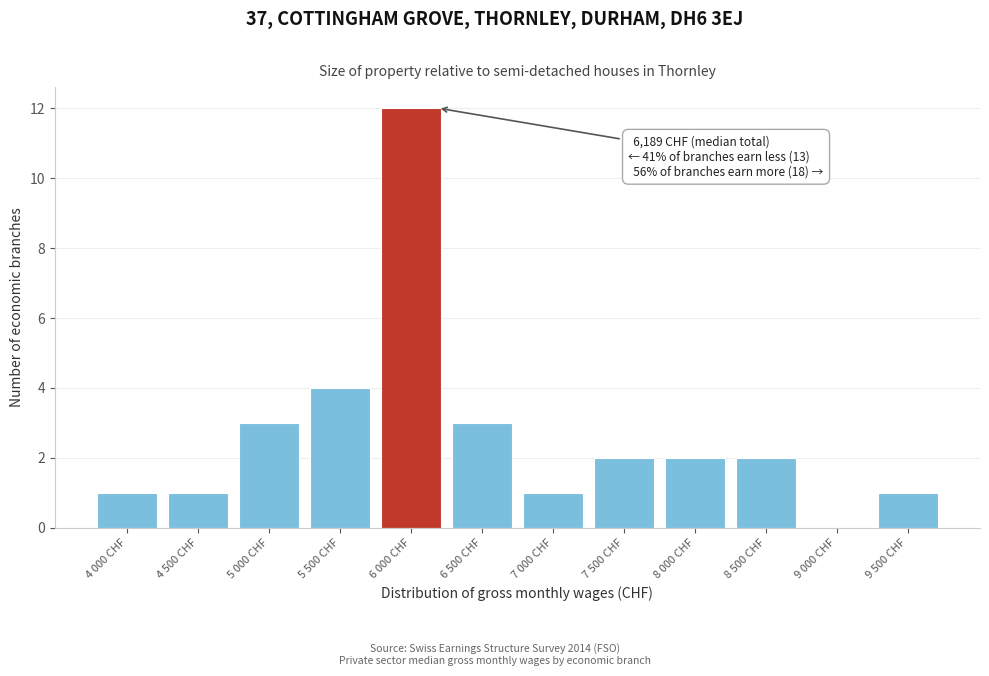

Reading left to right, list all the values displayed in this chart.

4 000 CHF=1	4 500 CHF=1	5 000 CHF=3	5 500 CHF=4	6 000 CHF=12	6 500 CHF=3	7 000 CHF=1	7 500 CHF=2	8 000 CHF=2	8 500 CHF=2	9 000 CHF=0	9 500 CHF=1